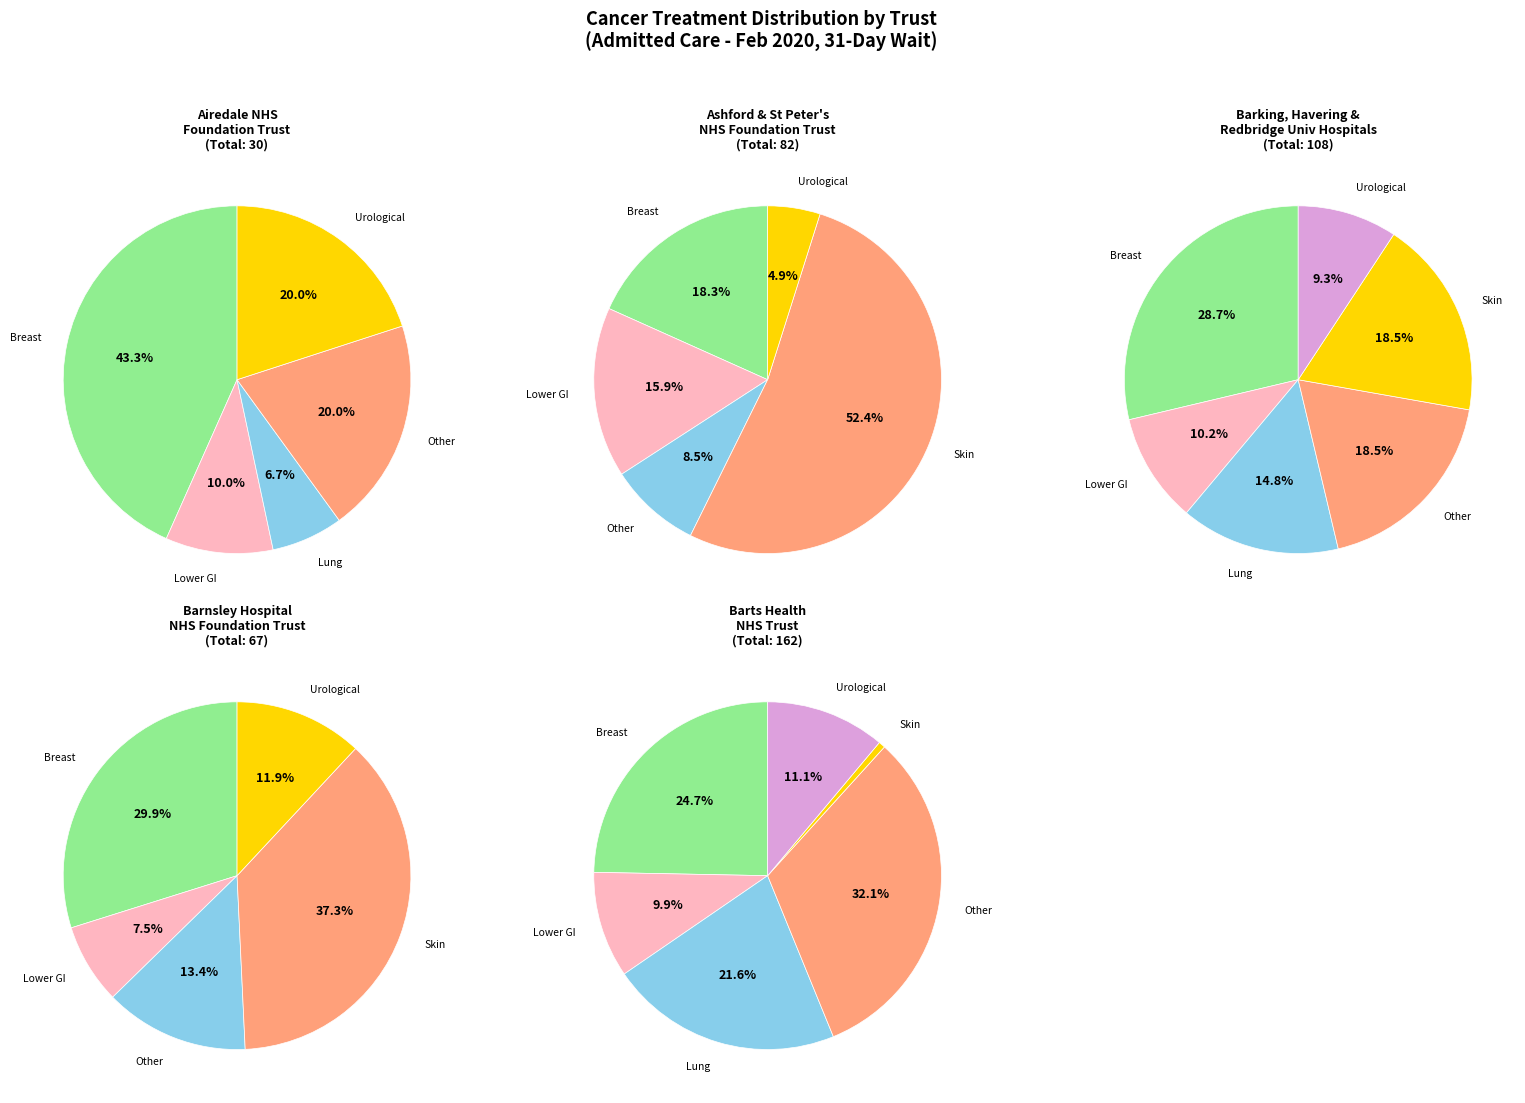

Approximately how many times larger is the value at Skin compared to Lower Gastrointestinal?

14.3